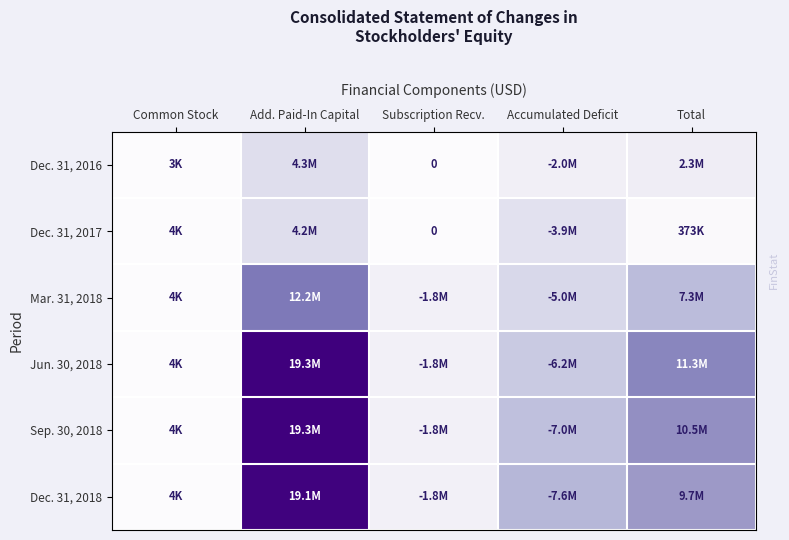

At which category is the sum across all series the highest?

Add. Paid-In Capital